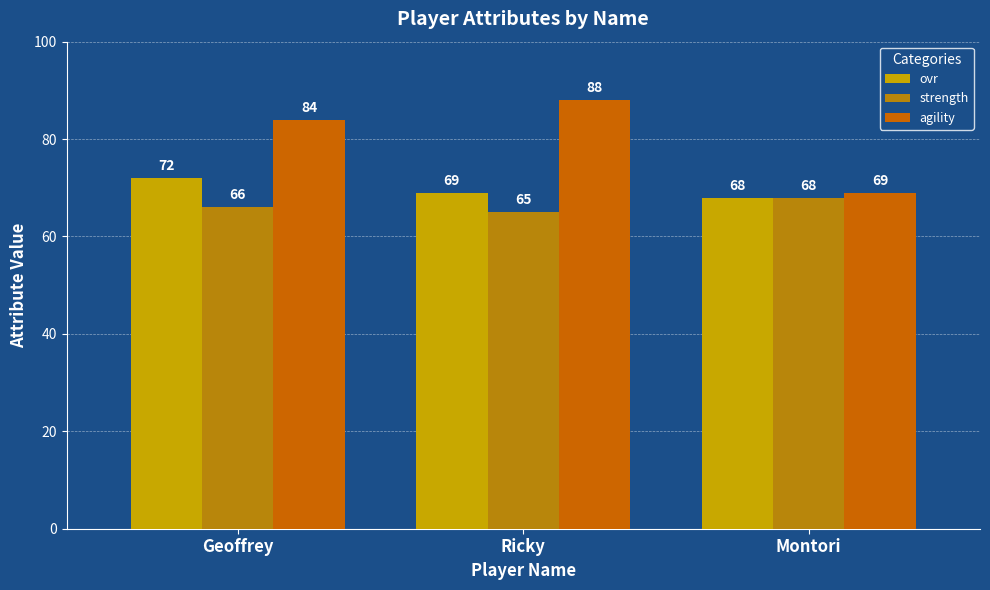

Read the agility value at Geoffrey.

84